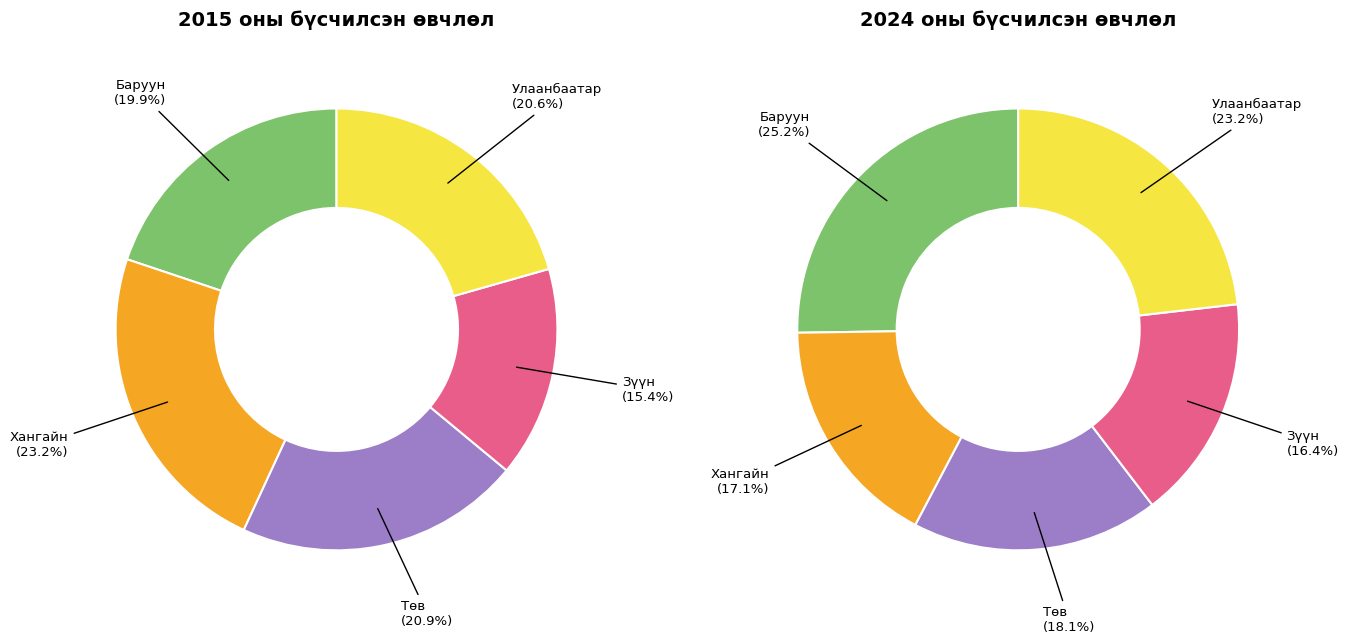

To the nearest percent, what is the average slice percentage?

20%